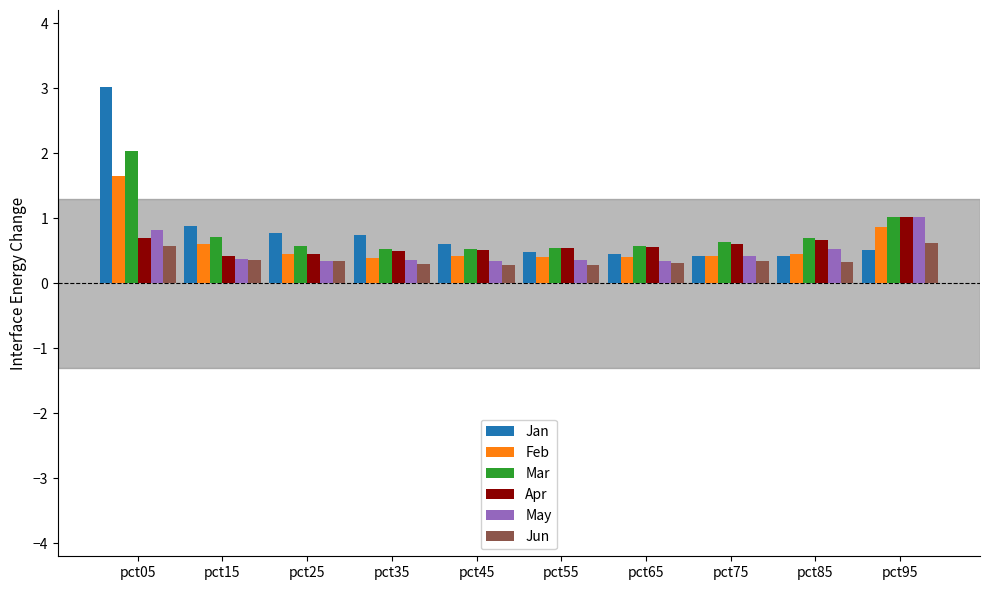

What is the approximate value of Jun at pct35?

0.3